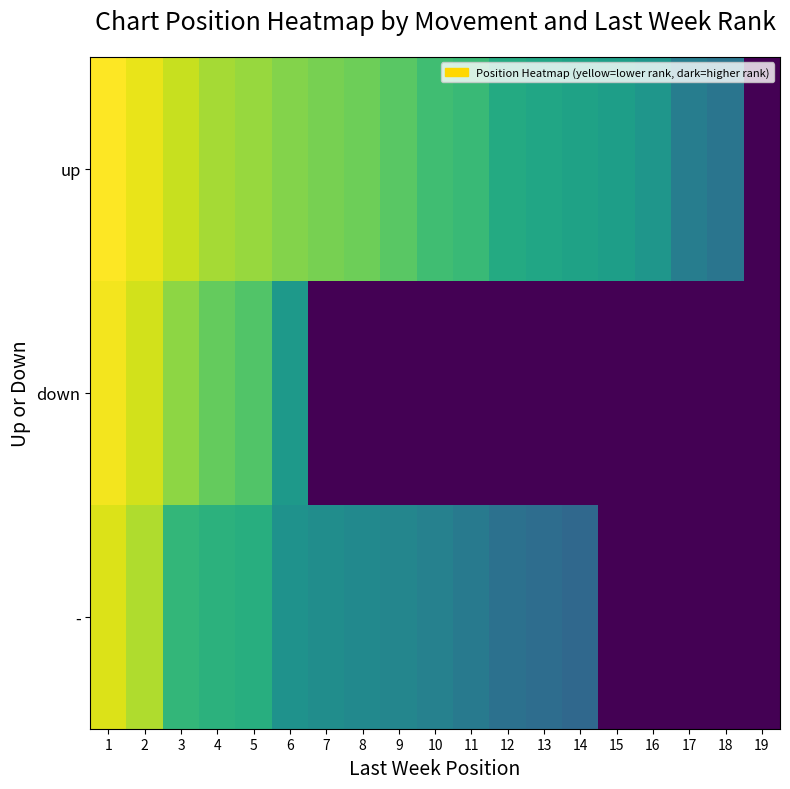

Reading left to right, list all the values displayed in this chart.

up: 1=59	2=57	3=54	4=51	5=50	6=48	7=47	8=46	9=44	10=41	11=40	12=36	13=35	14=34	15=33	16=31	17=25	18=23	19=0
down: 1=58	2=55	3=49	4=45	5=43	6=32	7=0	8=0	9=0	10=0	11=0	12=0	13=0	14=0	15=0	16=0	17=0	18=0	19=0
-: 1=56	2=52	3=39	4=38	5=37	6=30	7=29	8=28	9=27	10=26	11=24	12=22	13=21	14=20	15=0	16=0	17=0	18=0	19=0